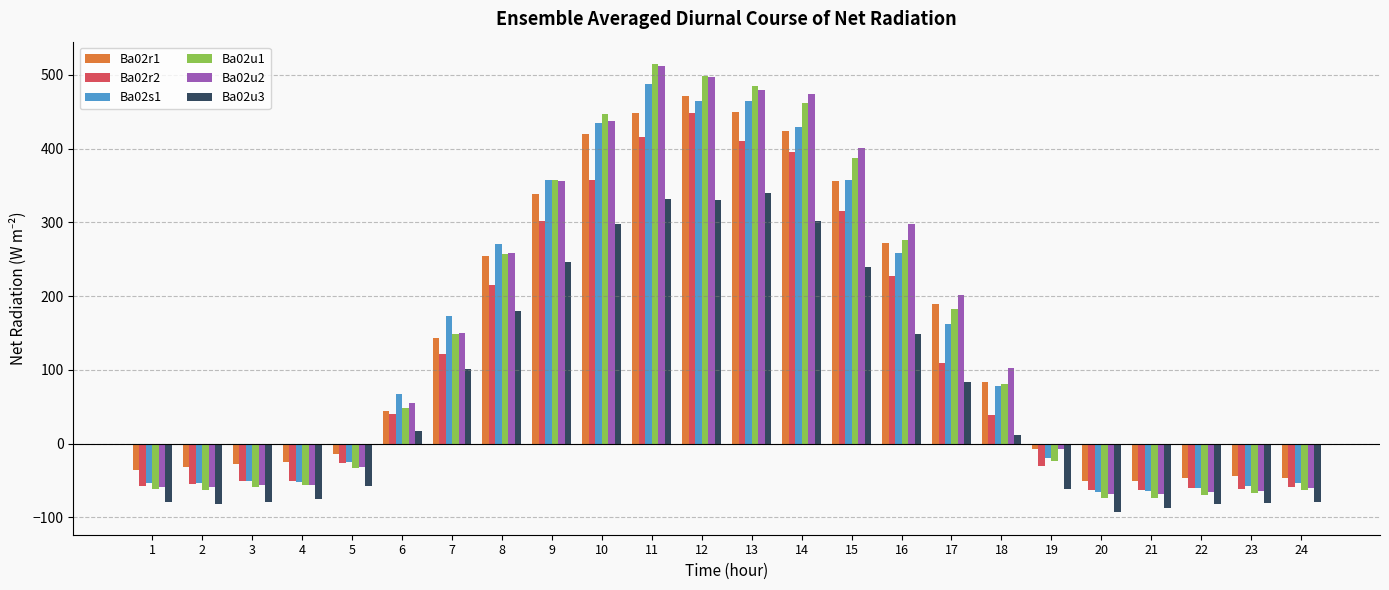

Between 15 and 20, which series saw the biggest shift?

Ba02u2